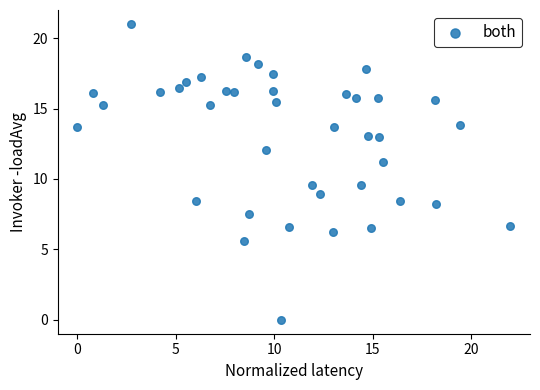

What is the range of Y values (max minus min)?

21.0